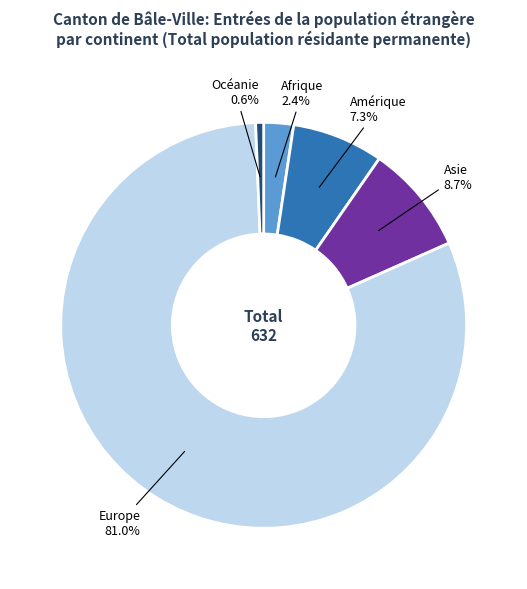

What is the ratio of the value at Amérique to the value at Asie?

0.8